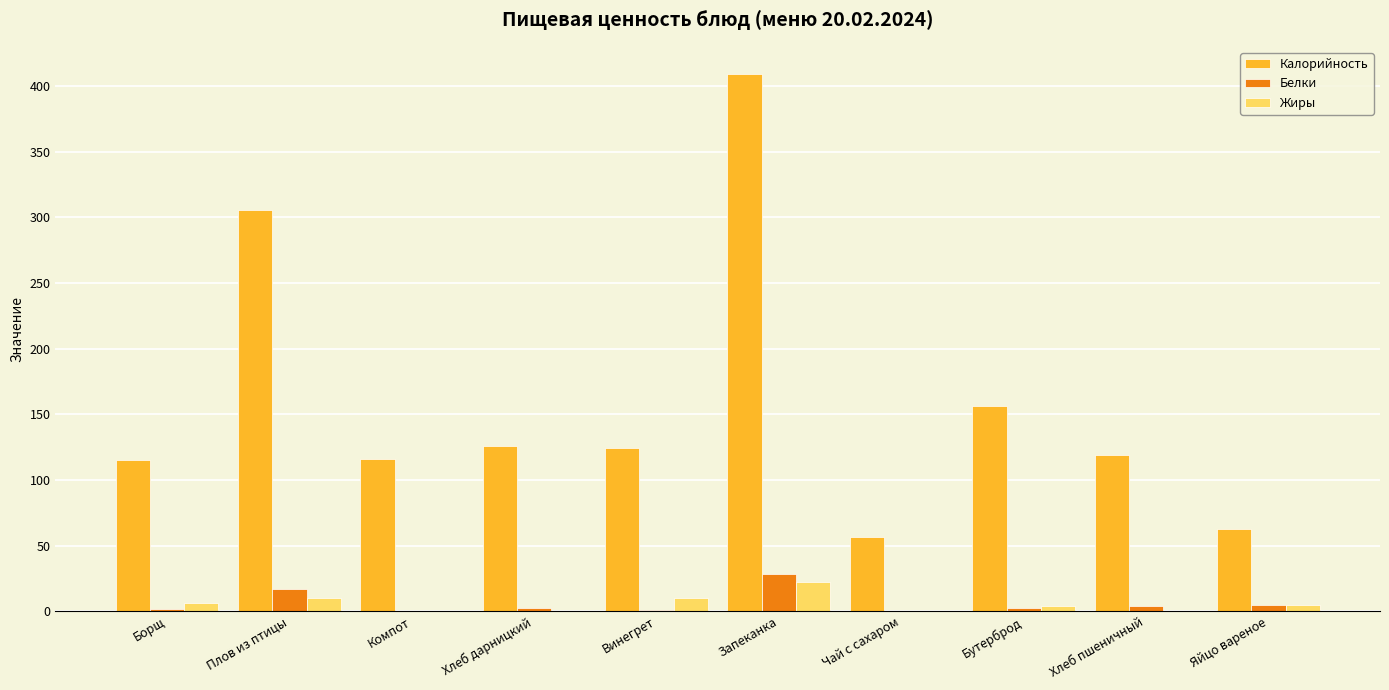

The Калорийность series shows 409.5 at Запеканка. True or false?

True